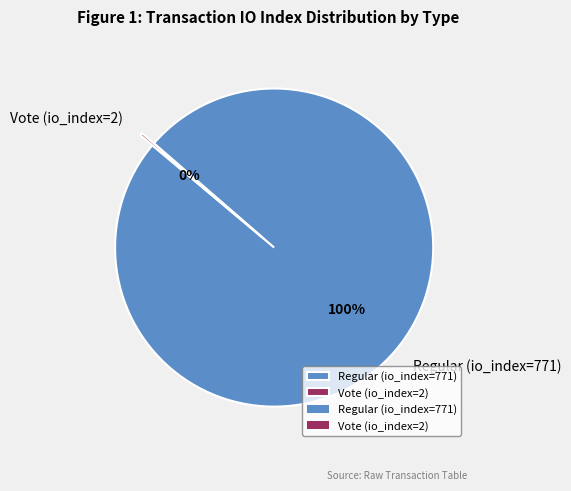

The Regular (io_index=771) slice represents 94% of the pie. True or false?

False